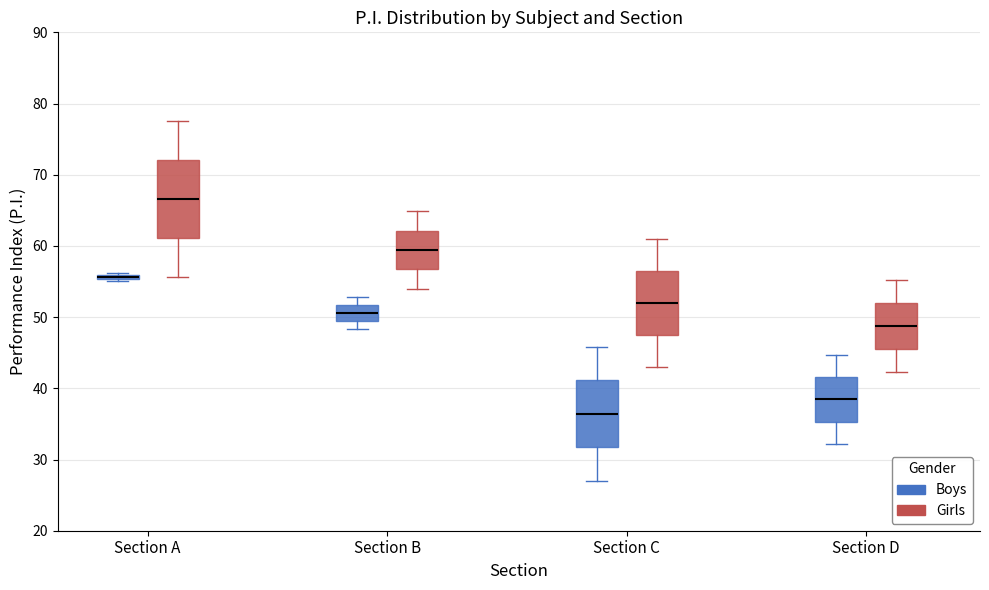

Comparing the boxes themselves (not the whiskers), which one is the tallest?

Section A (Girls)